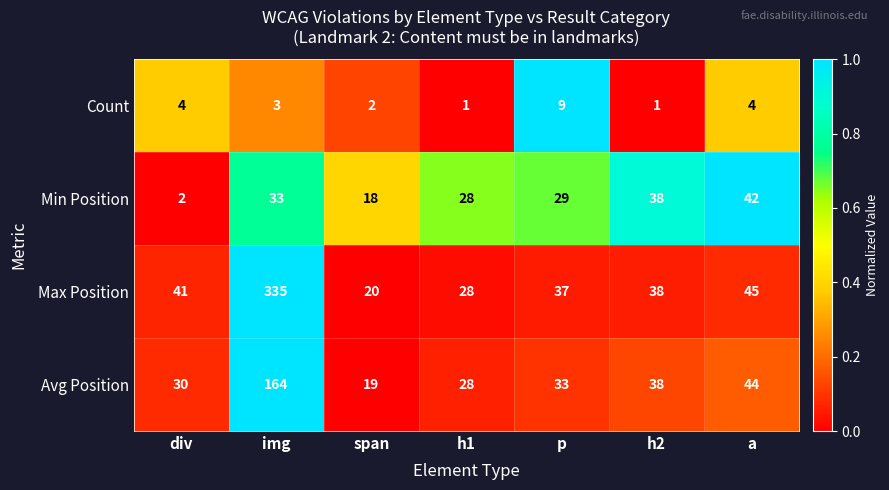

Count the number of data series in this chart.

4